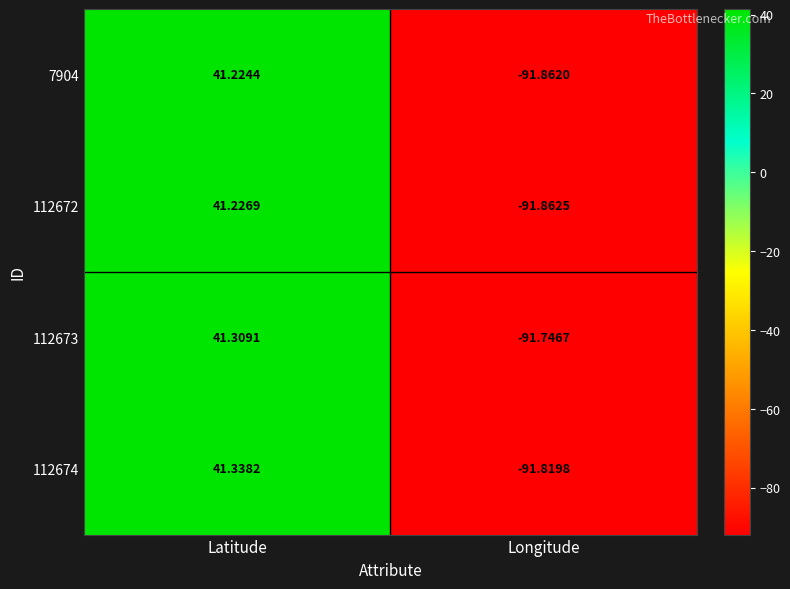

How many values in 112673 are above zero?

1